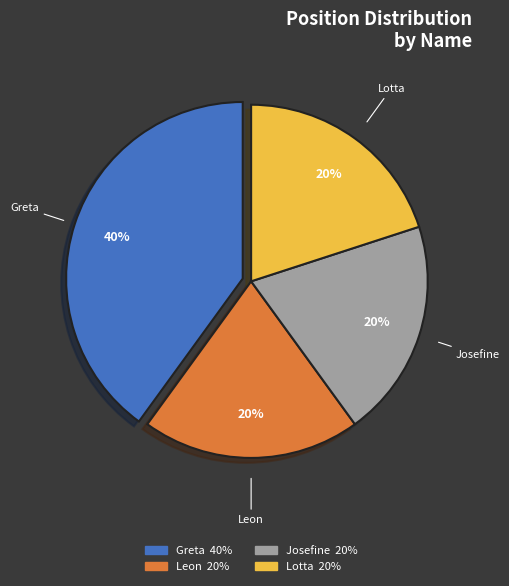

How many segments does this pie chart have?

4